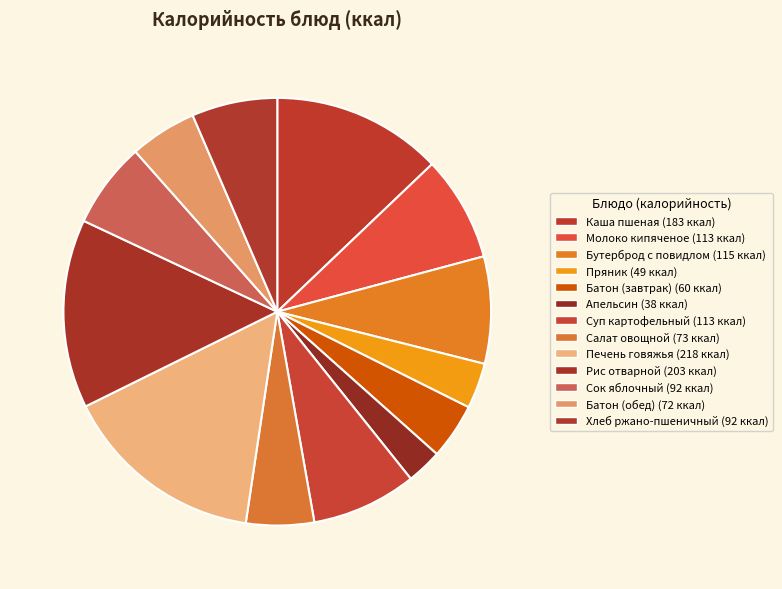

Rank the categories by value from highest to lowest.

Печень говяжья, Рис отварной, Каша пшеная, Бутерброд с повидлом, Молоко кипяченое, Суп картофельный, Сок яблочный, Хлеб ржано-пшеничный, Салат овощной, Батон (обед), Батон (завтрак), Пряник, Апельсин